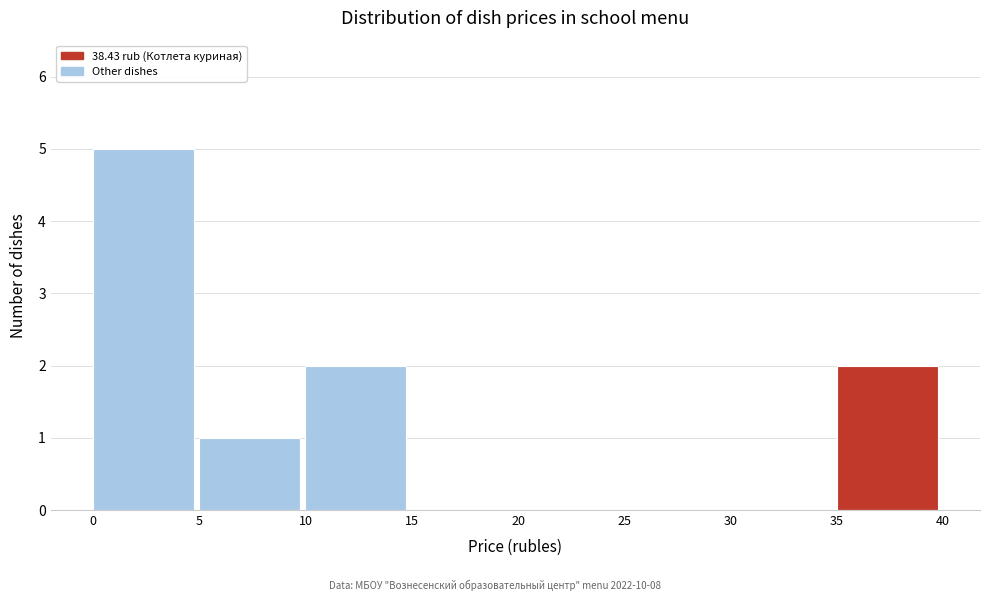

Which range on the x-axis has the tallest bar?

0 to 5